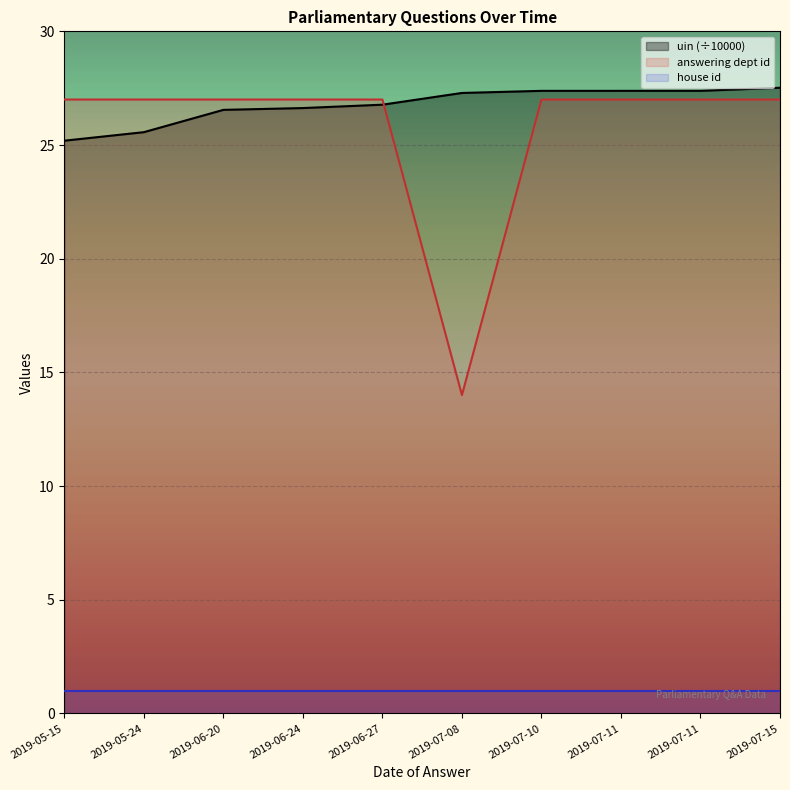

True or false: house id and uin (÷10000) intersect in this chart.

False